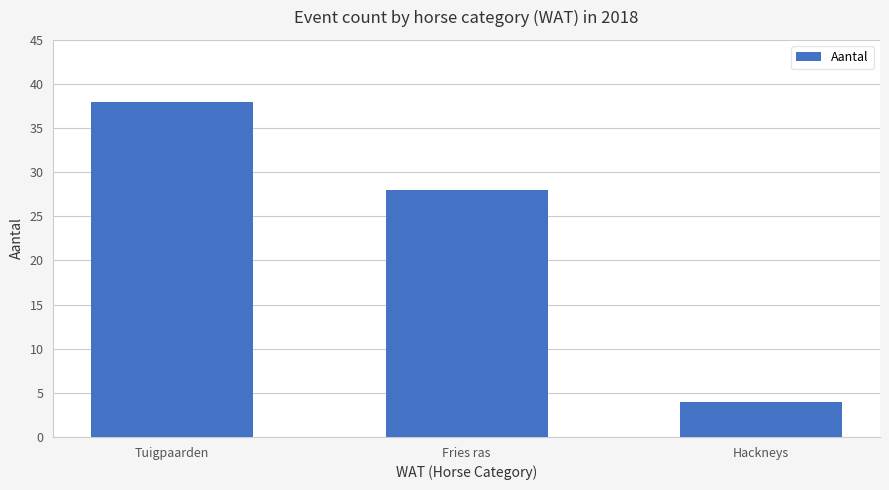

How many data points are less than 28?

1